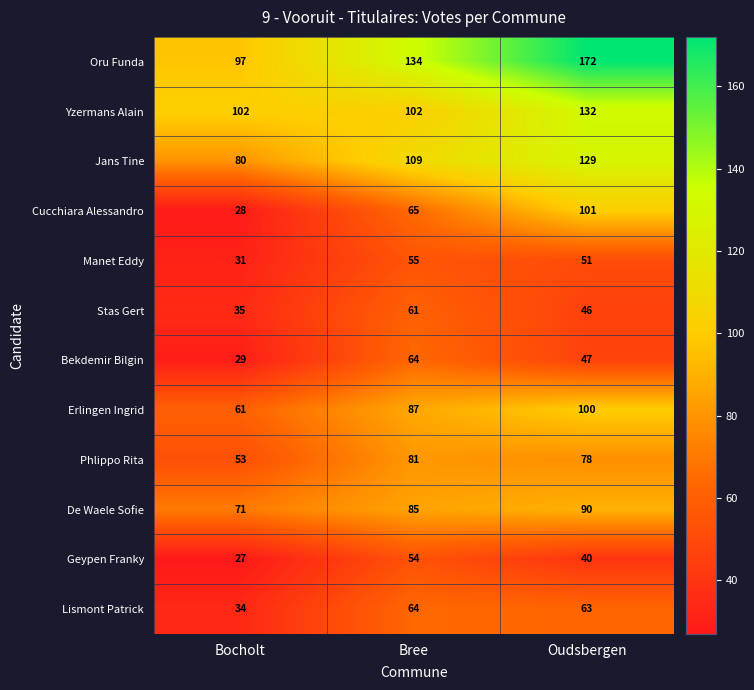

How many data points does each series have?

3